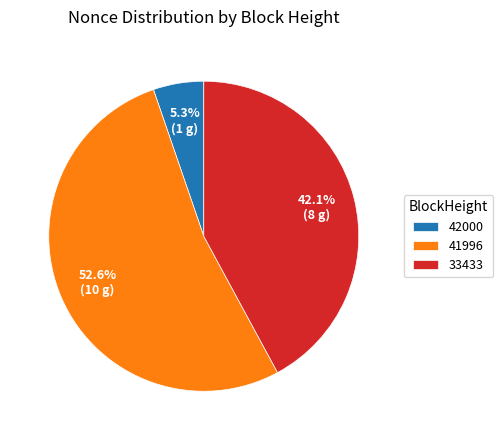

Is it true that 41996 is 53% of the pie?

True